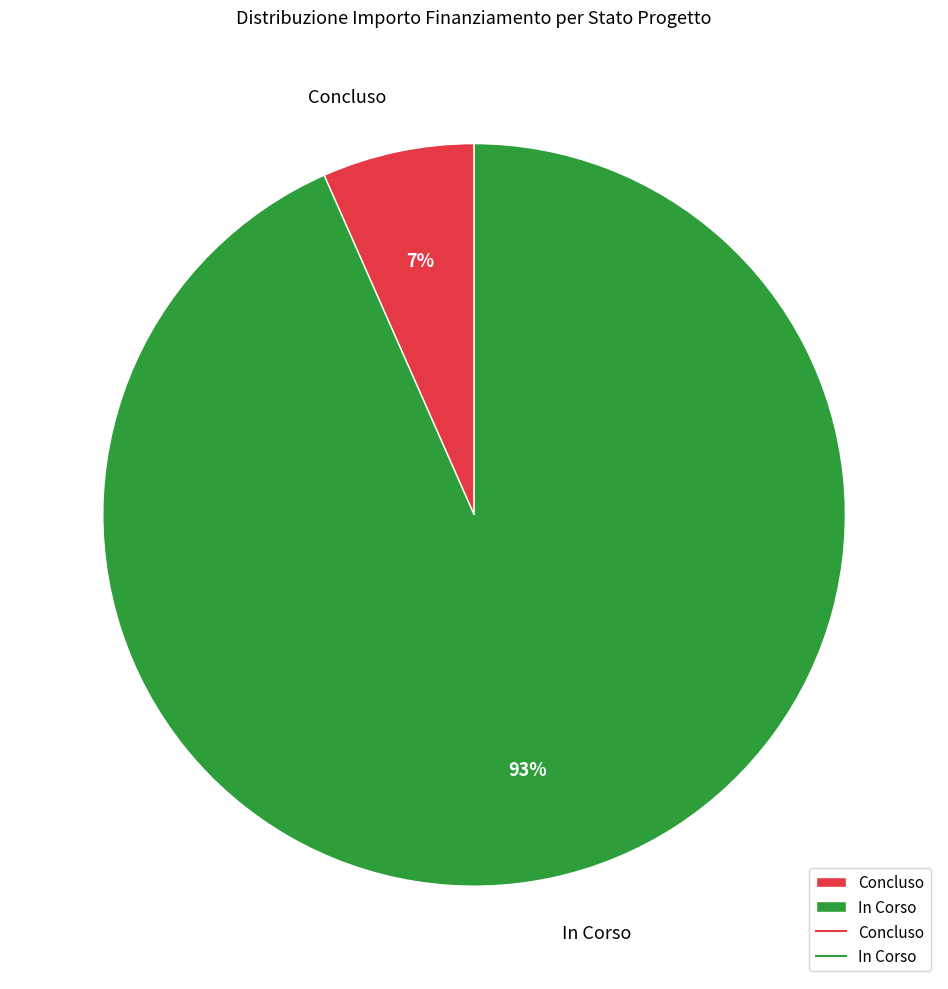

Does In Corso account for over 50% of the chart?

Yes